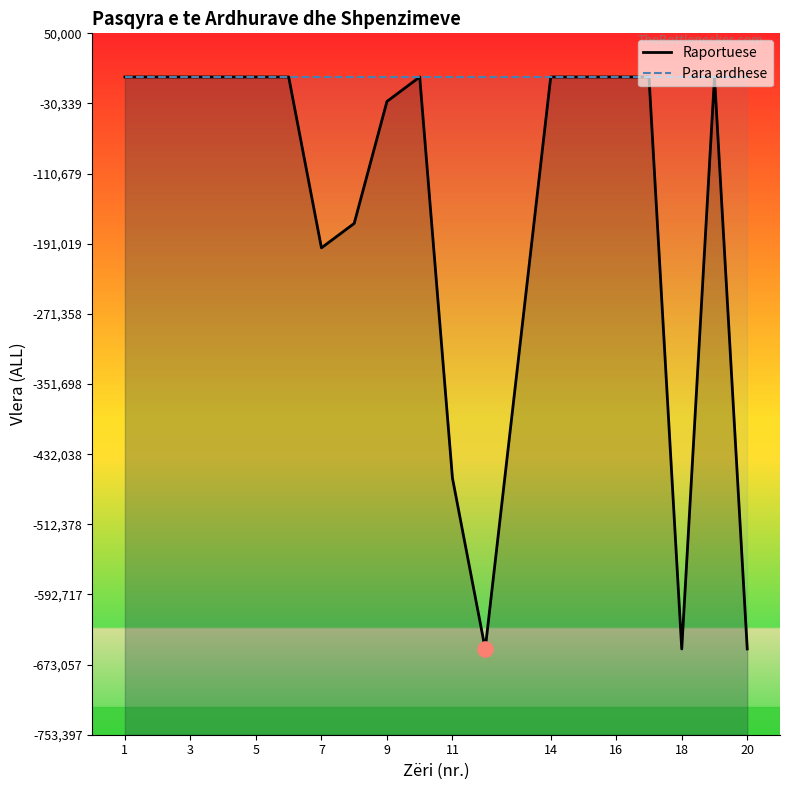

Which series has the largest Y range (max minus min)?

Raportuese